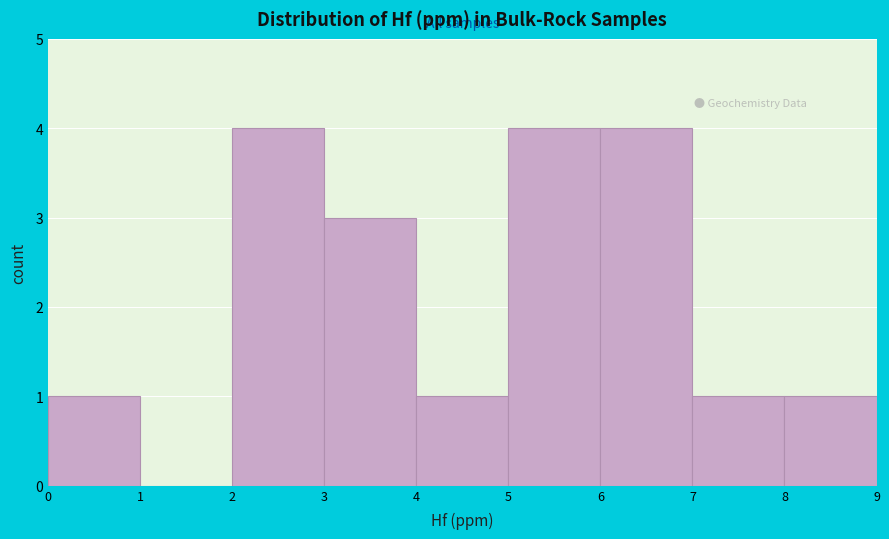

How tall is the bar that spans 3 to 4 on the x-axis? The values are not printed on the chart, so give them approximately, as read against the axis.

3